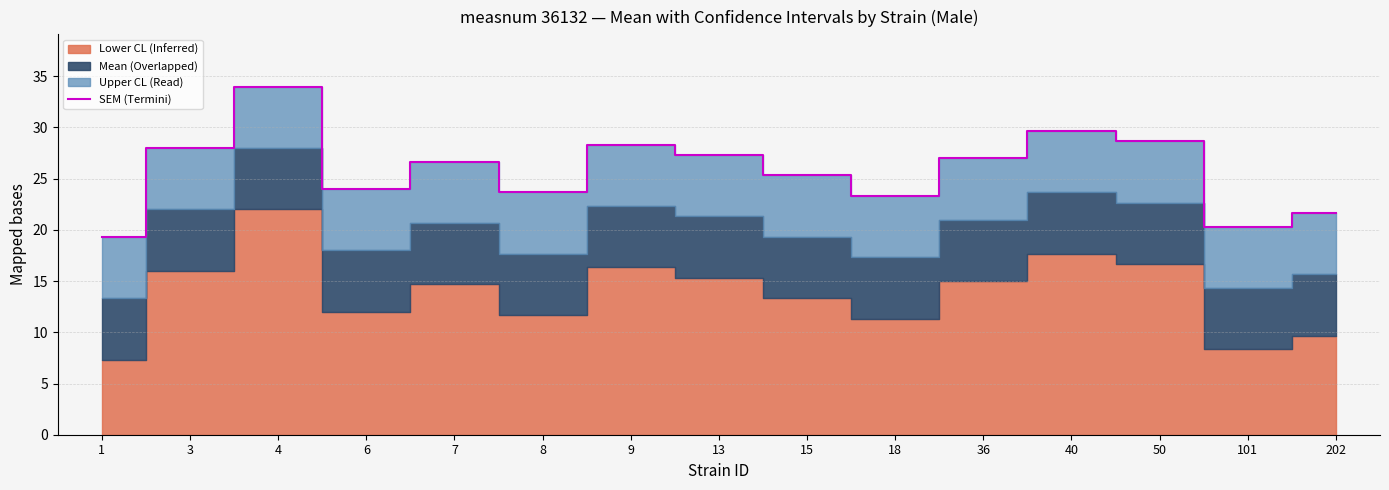

What is the value of the 13th point from the left?

28.7